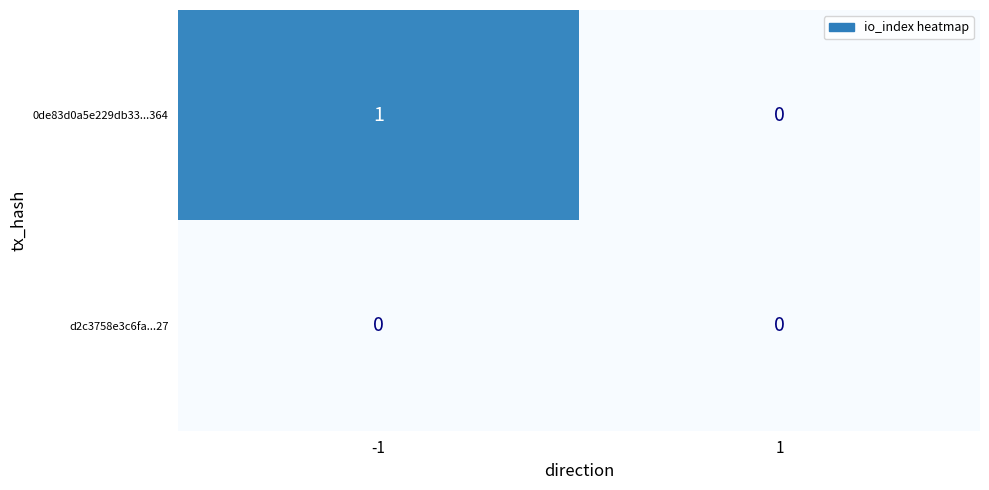

Which series has the largest total across all categories?

0de83d0a5e229db33...364